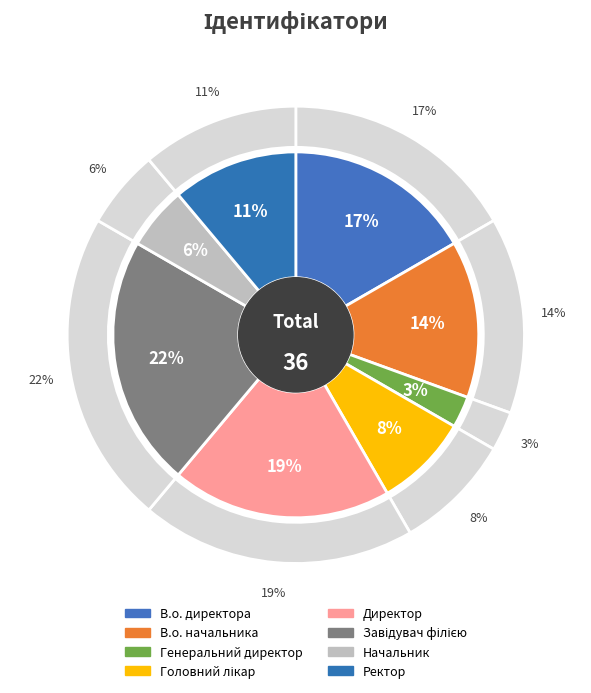

Is it true that Начальник is 6% of the pie?

True